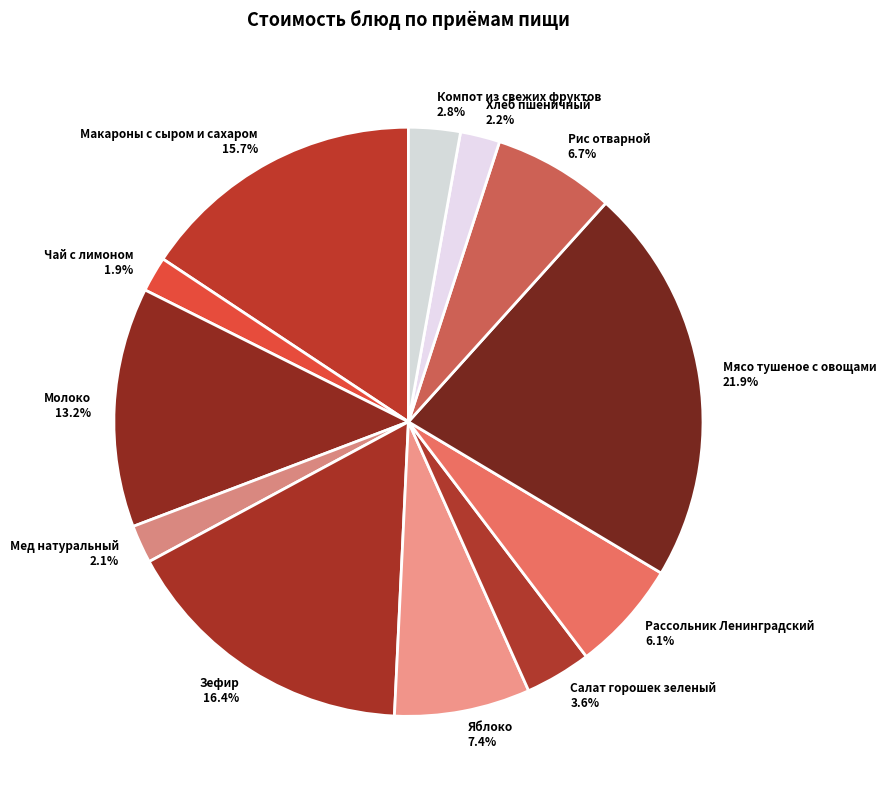

What portion of the pie excludes Мясо тушеное с овощами?

78.1%